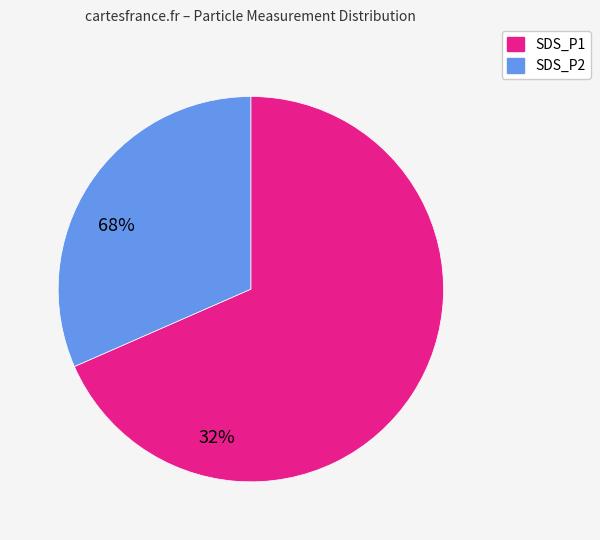

Is it true that SDS_P1 is 80% of the pie?

False